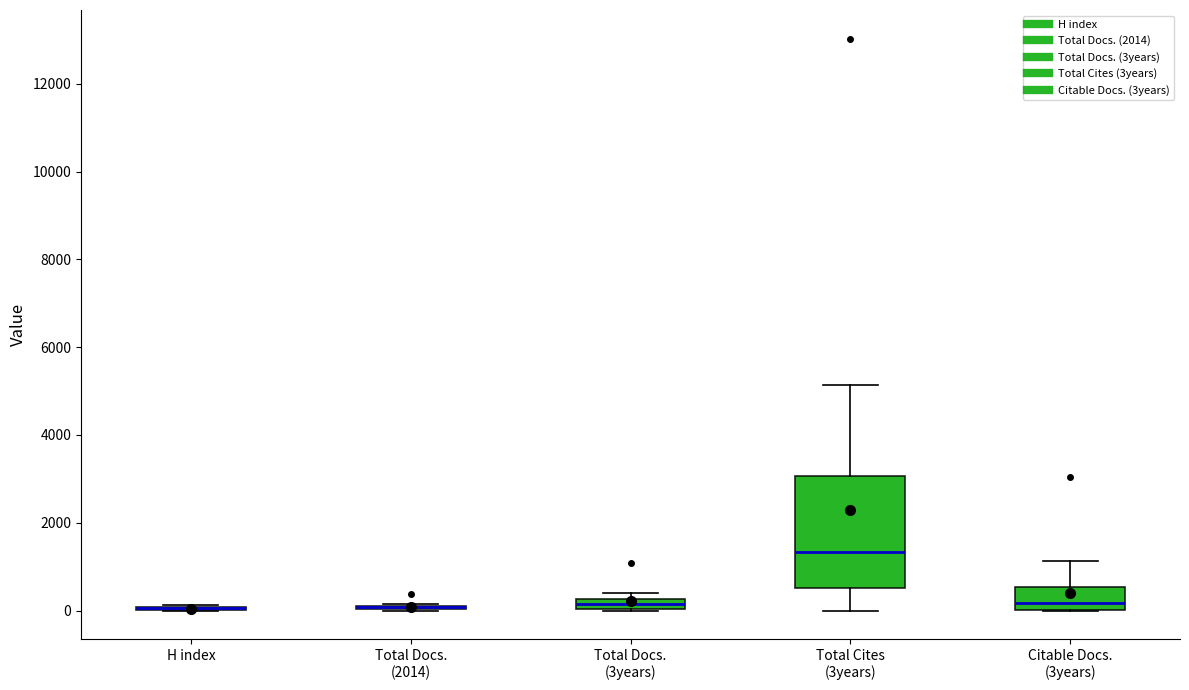

Which box is the tallest, from its lower edge to its upper edge?

Total Cites (3years)